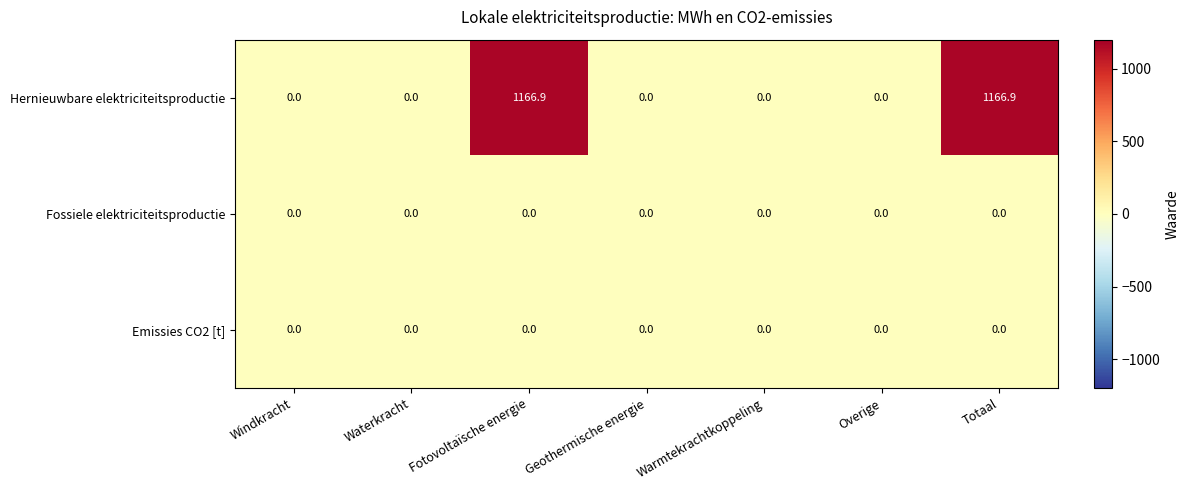

What is the total value across all series at Fotovoltaïsche energie?

1166.9